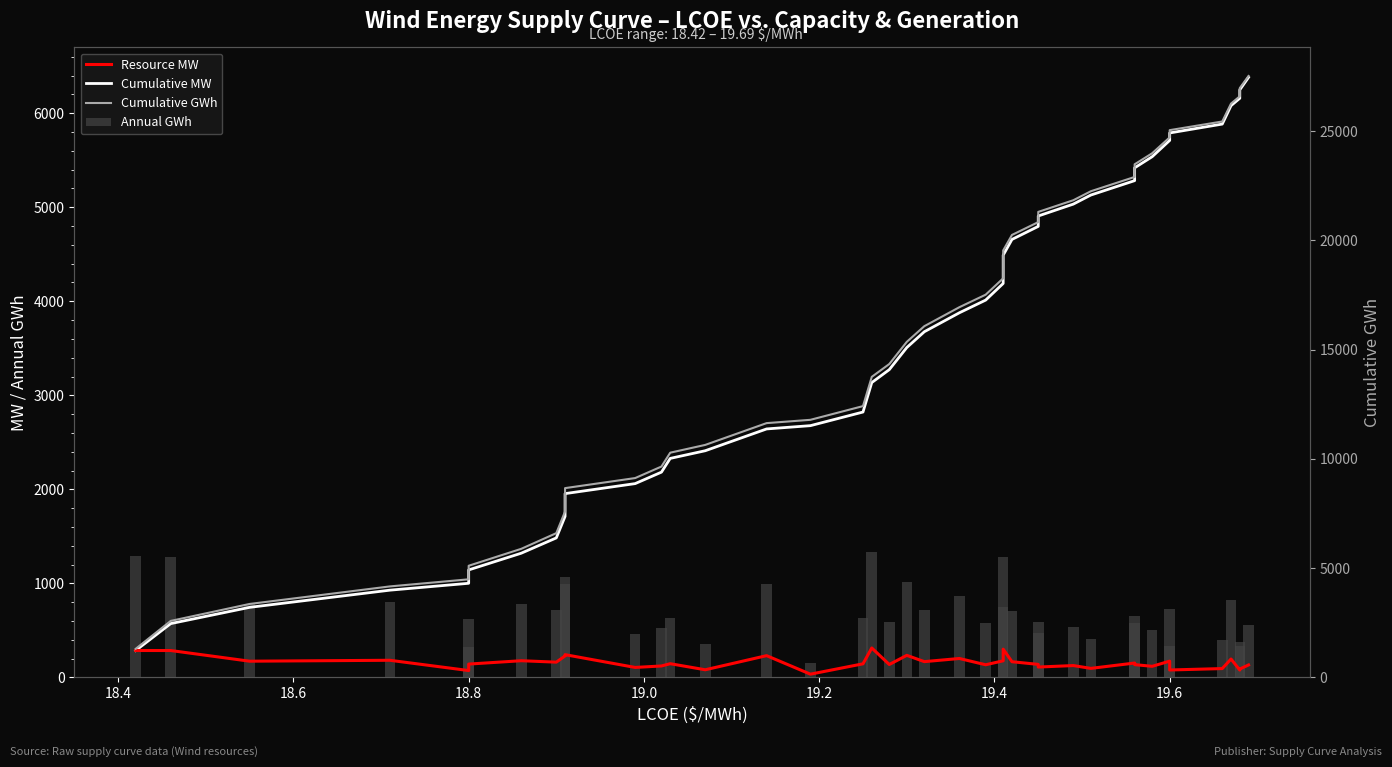

What are all the series names shown in the legend?

Cumulative MW, Resource MW, Annual GWh, Cumulative GWh